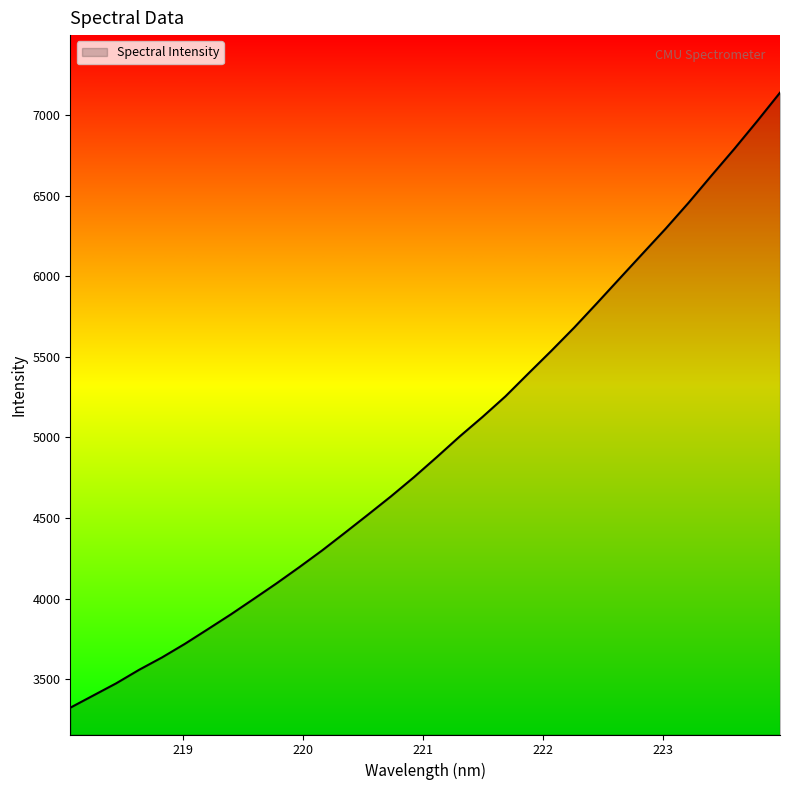

What is the maximum value shown in the chart?

7137.9